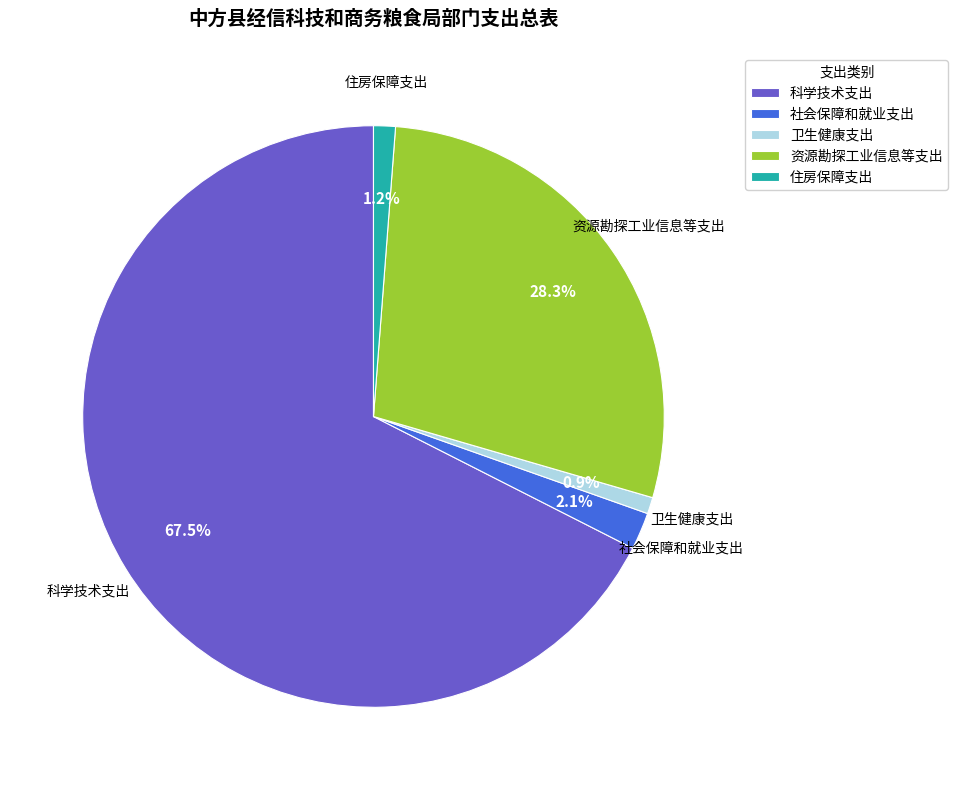

How much of the chart is everything except 资源勘探工业信息等支出?

71.7%